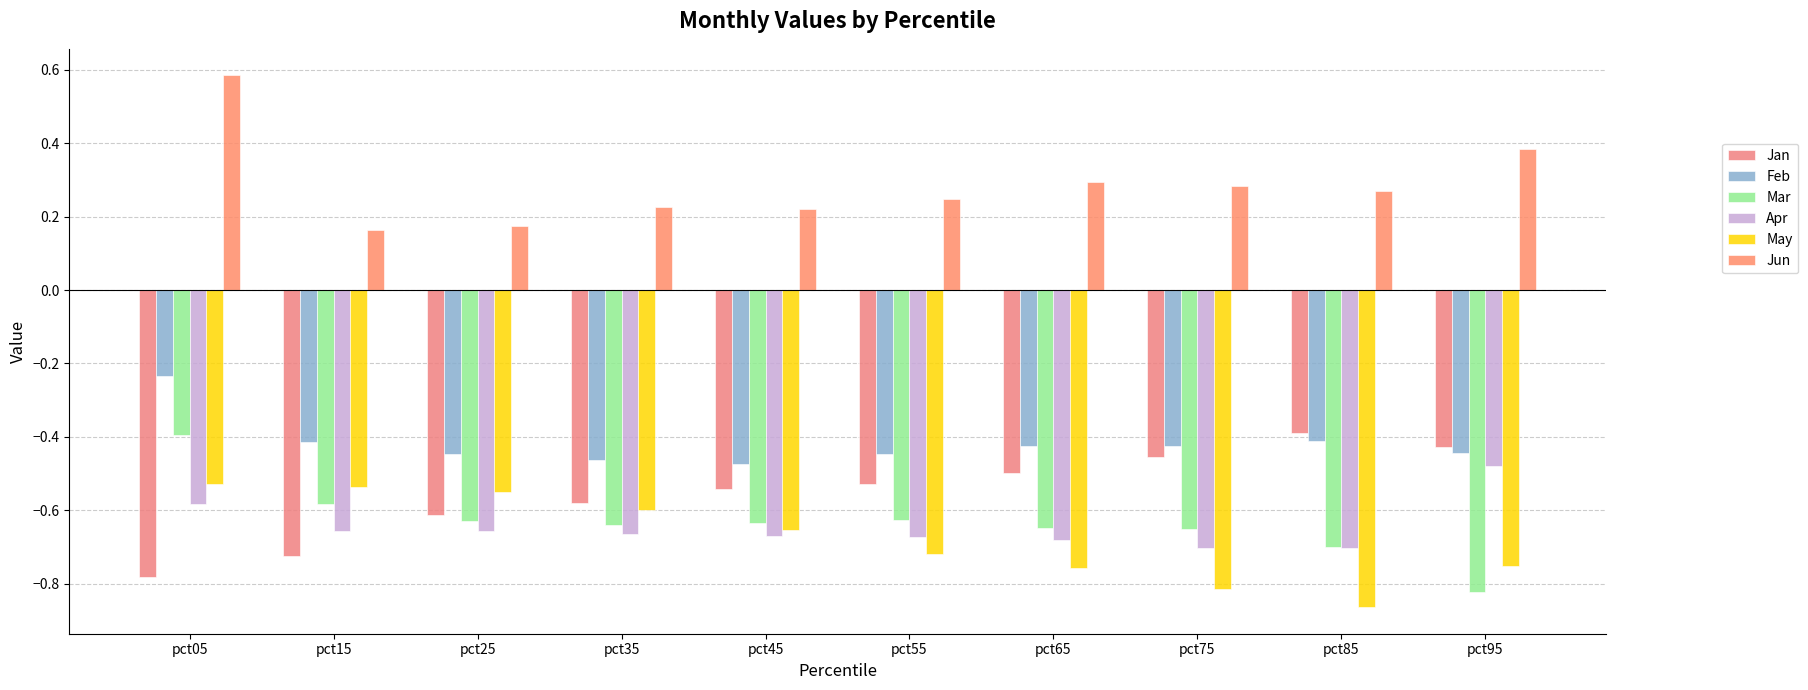

What is the value of the May bar at the 1st from the left?

-0.5